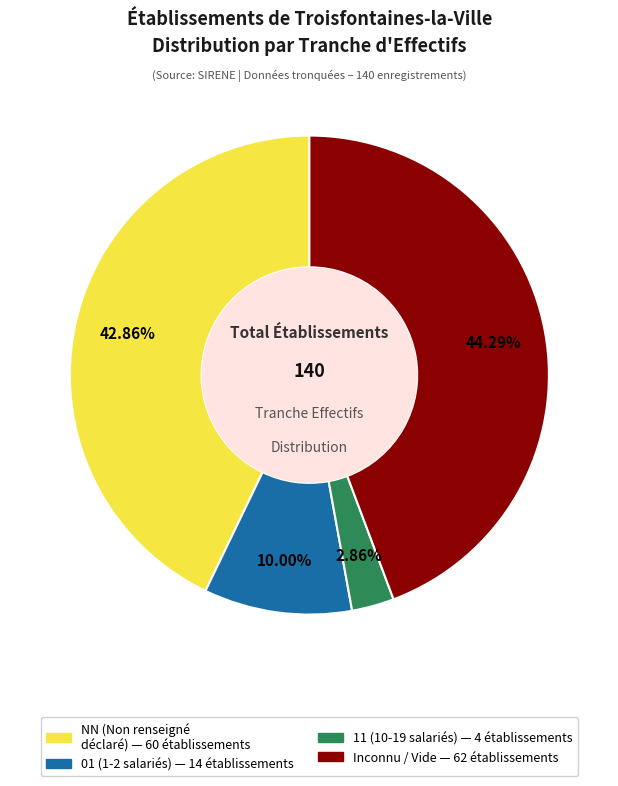

How many slices are in this pie chart?

4